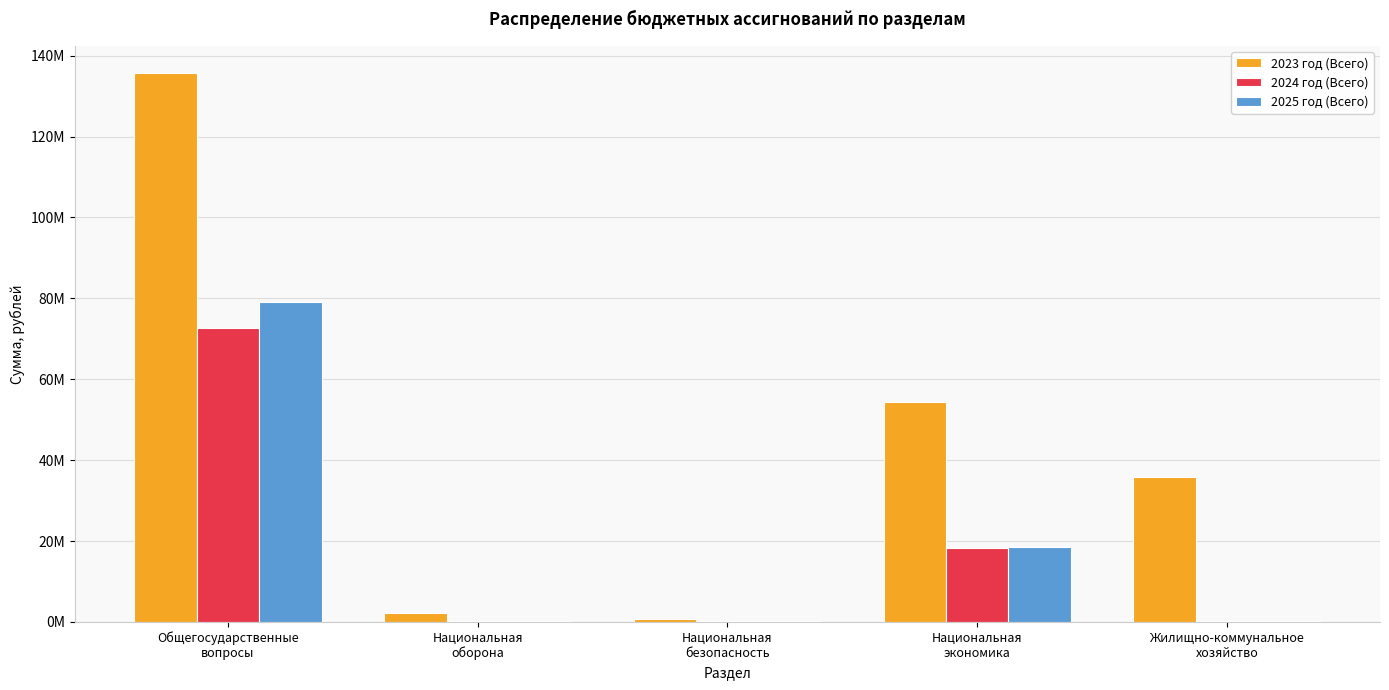

What is the value of the 2023 год (Всего) bar at the 3rd from the left?

683407.0